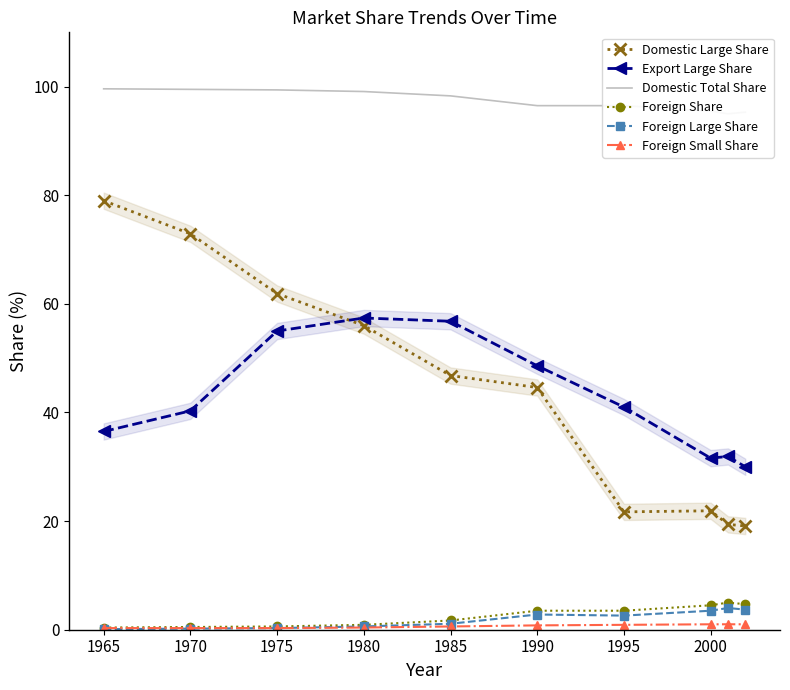

What is the maximum value for Foreign Share?

5.0